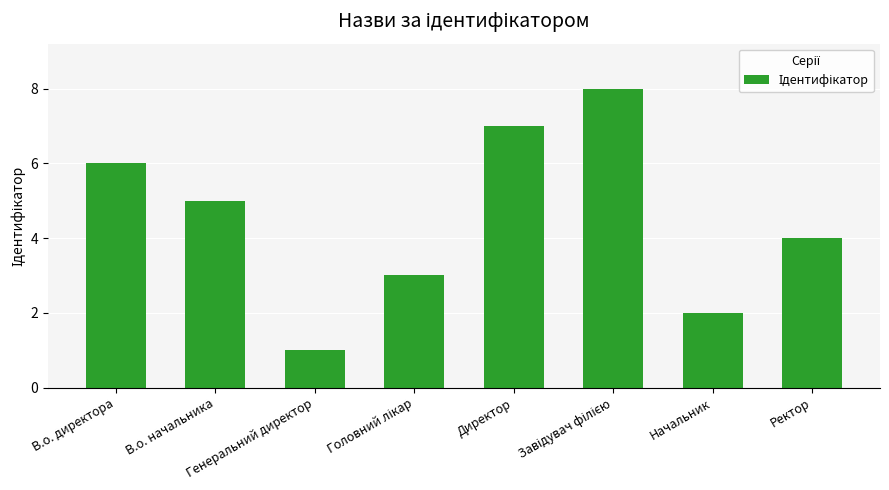

What is the value of the 1st bar from the left?

6